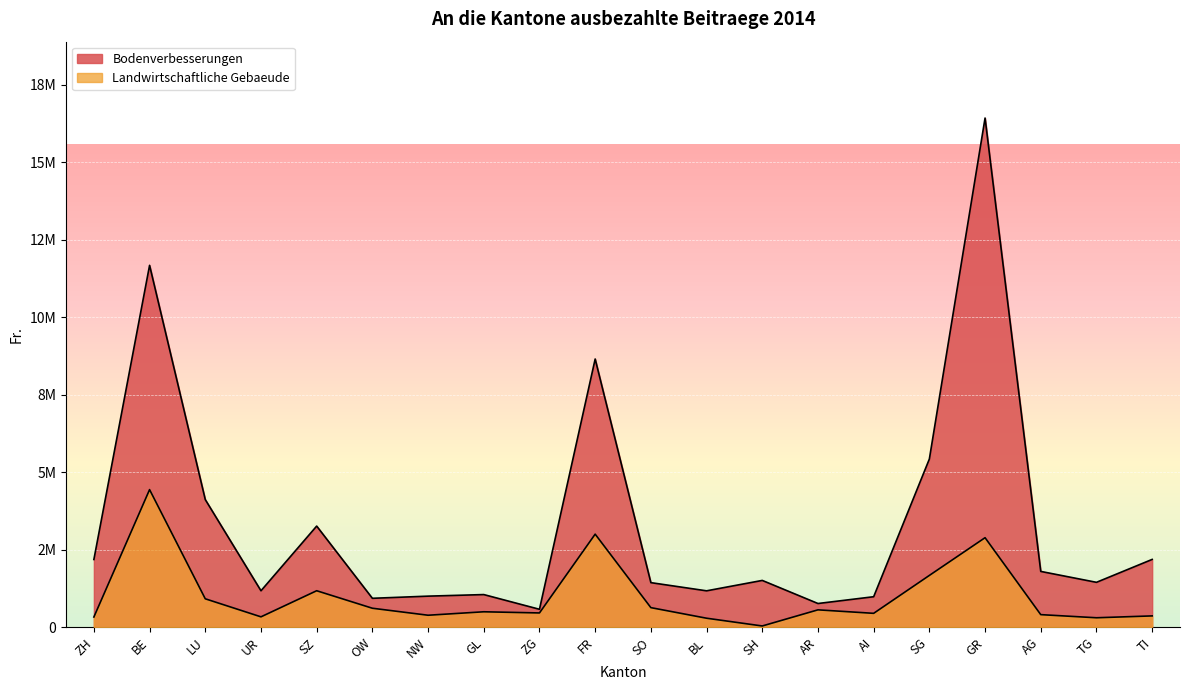

Rank the series by their average value, from lowest to highest.

Landwirtschaftliche Gebaeude, Bodenverbesserungen